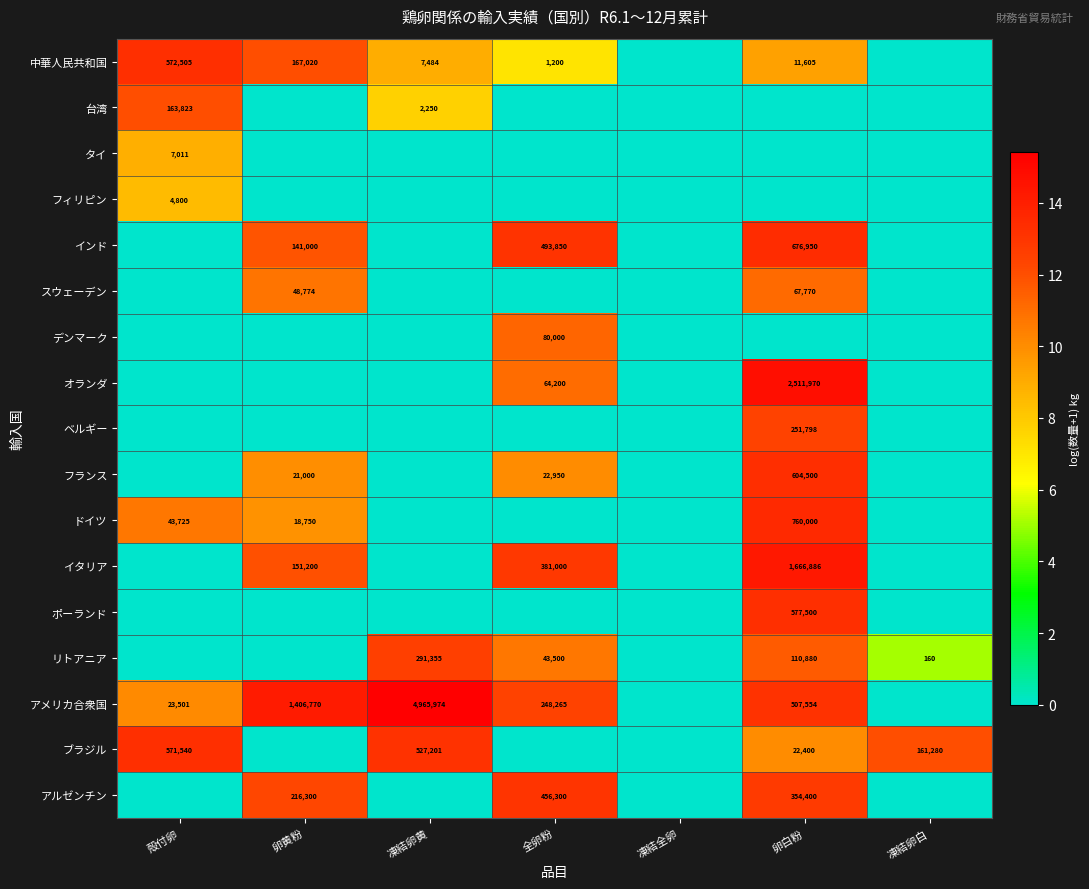

The value of ブラジル at 凍結卵白 is 54284. True or false?

False